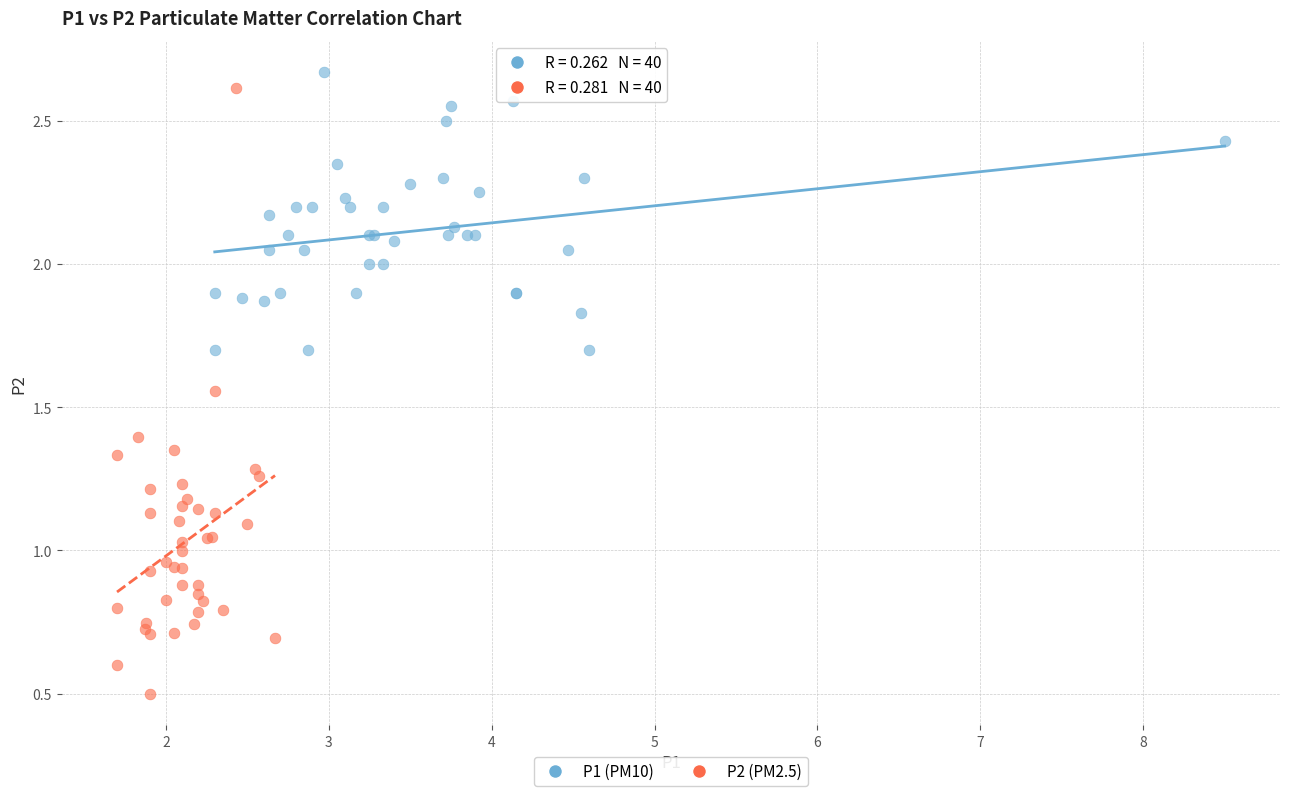

Which series reaches the maximum Y coordinate?

P1 (PM10)